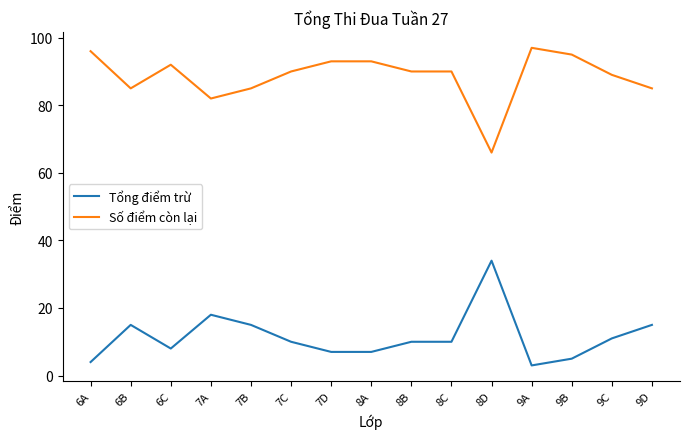

What is the sum of all Số điểm còn lại values?

1328